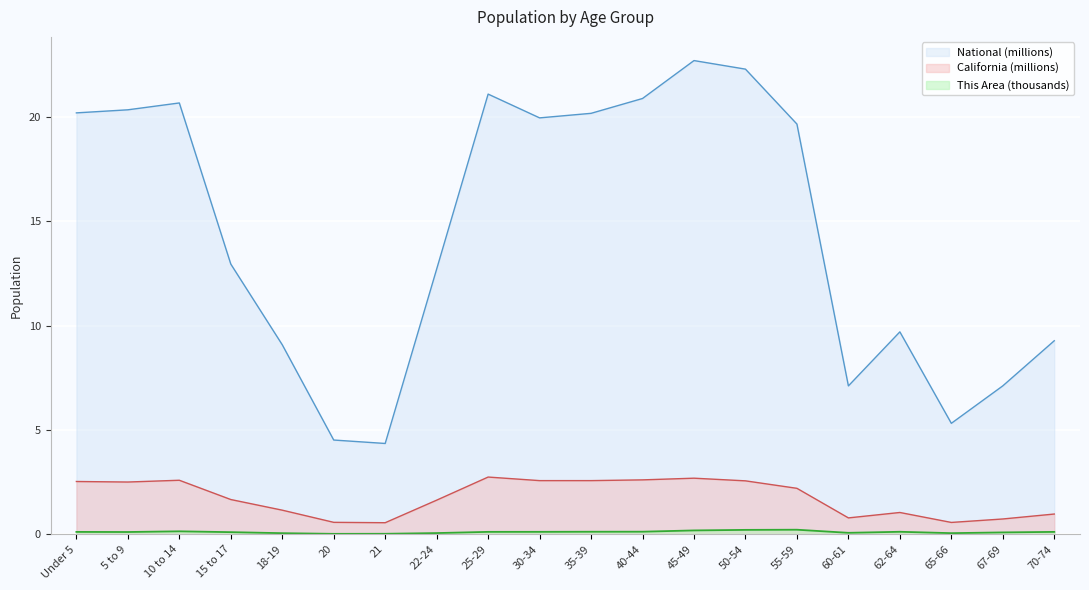

In This Area, how many points are lower than both neighbors (excluding endpoints)?

4